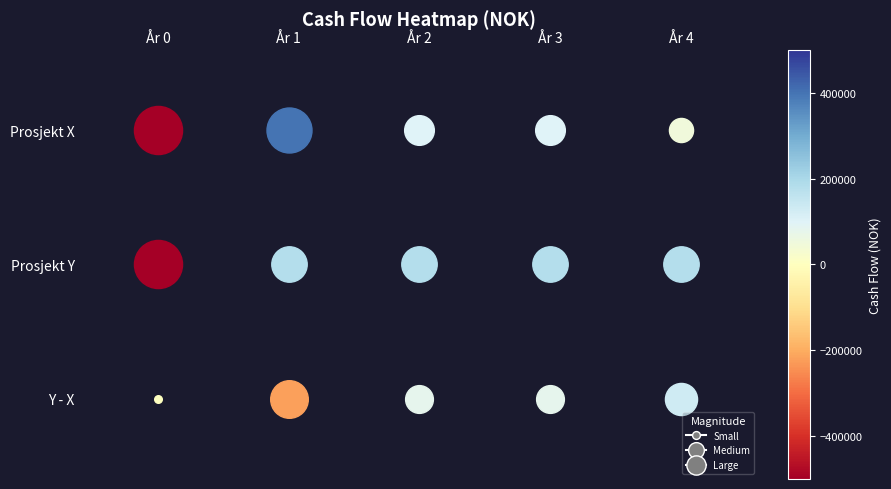

The value of Y - X at 2 is 41817. True or false?

False